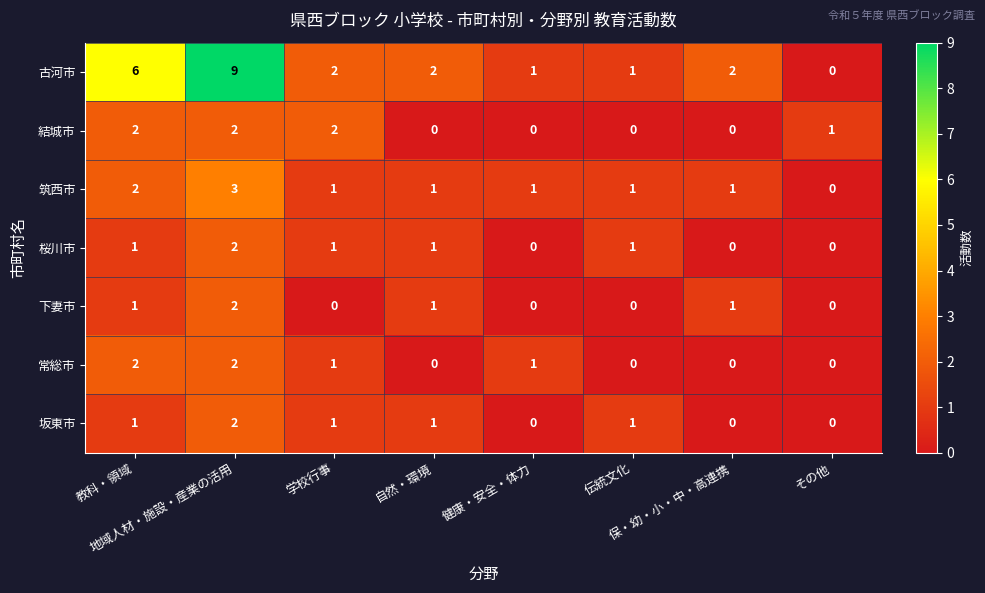

How many values in 筑西市 are above zero?

7